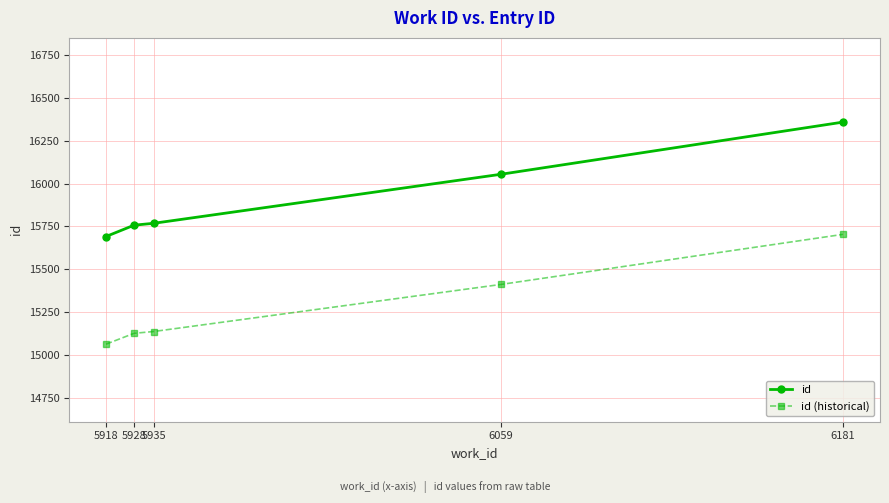

Read the id value at 5935.

15768.0